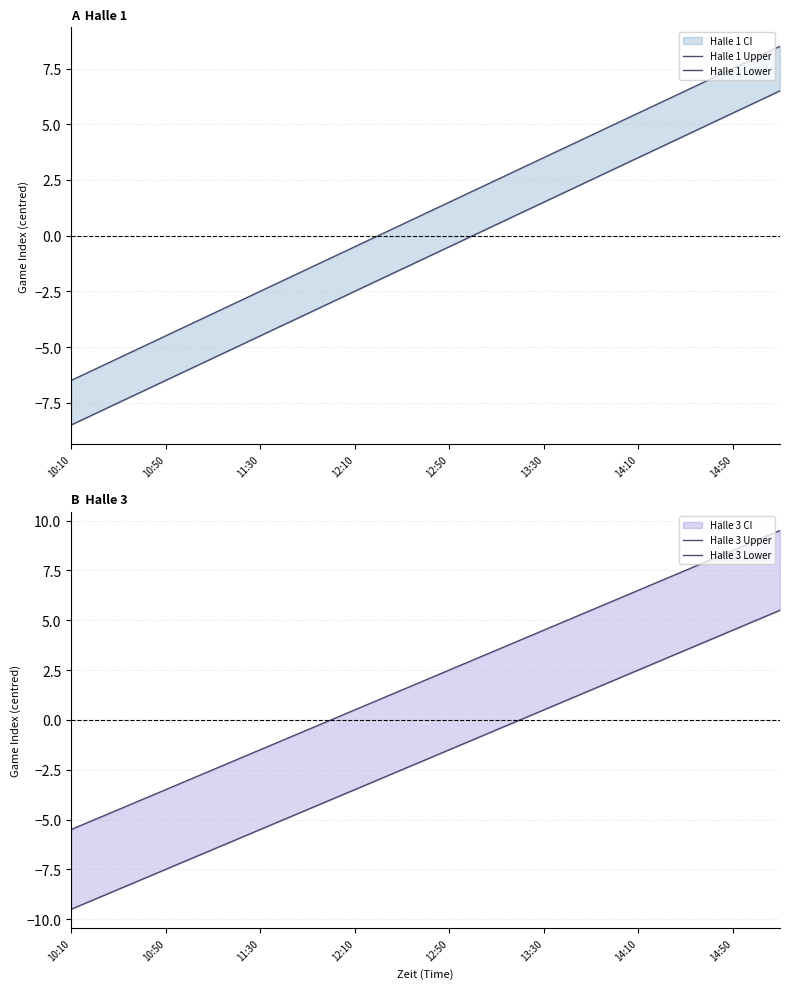

What is the total value across all series at 14:10?

18.0